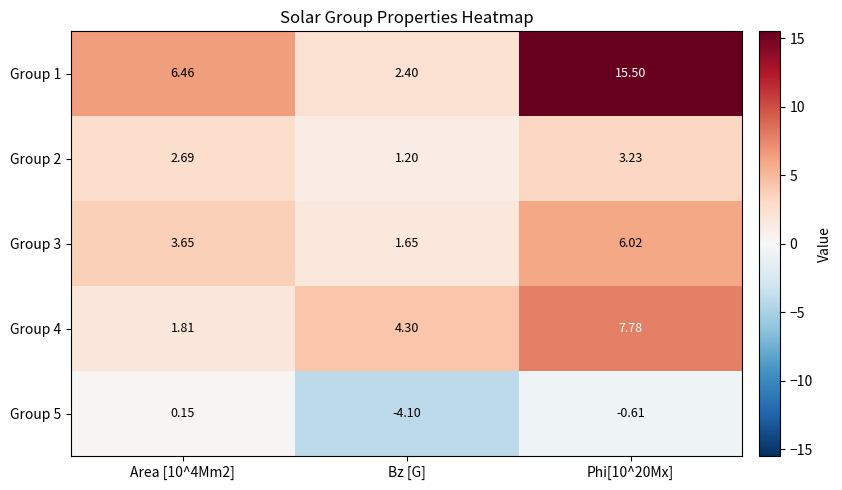

Is the value of Group 1 at Phi[10^20Mx] greater than the value of Group 5 at Phi[10^20Mx]?

Yes